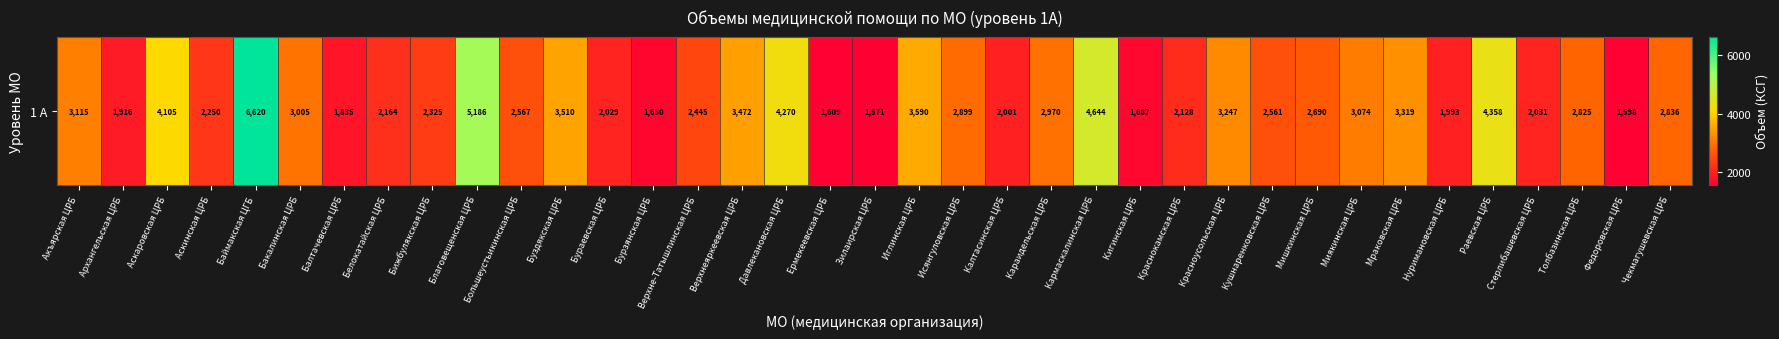

Between Аскинская ЦРБ and Бураевская ЦРБ, which is larger?

Аскинская ЦРБ